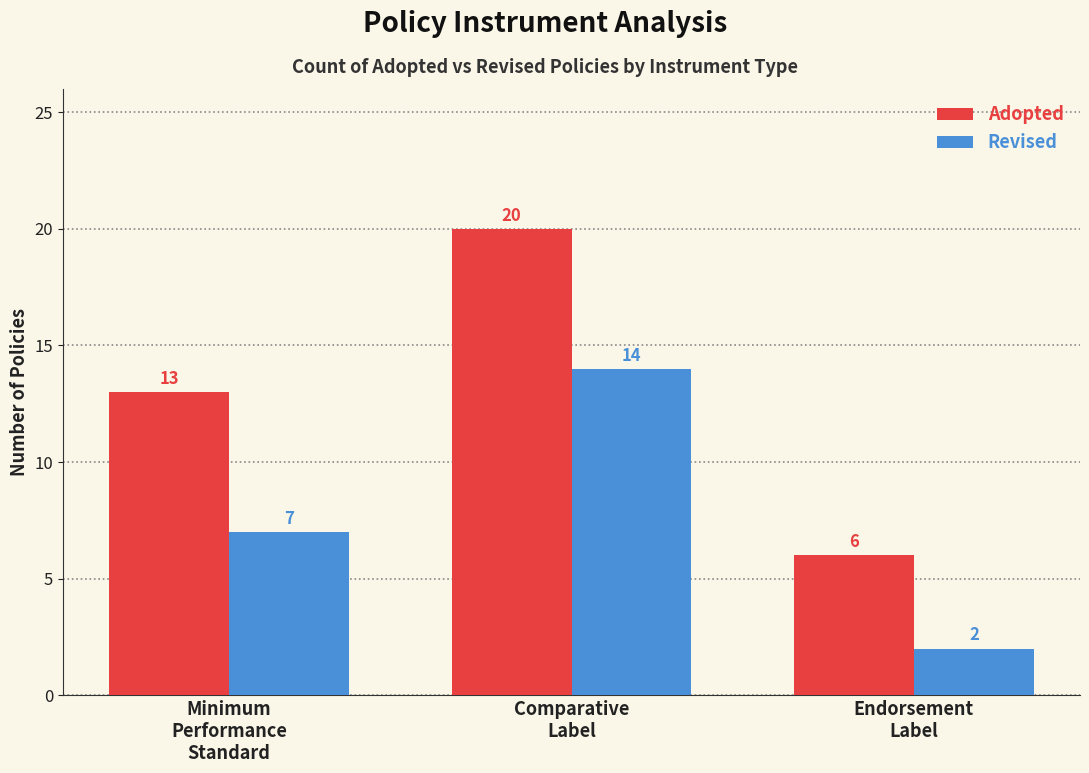

List the series in order of their overall mean, lowest first.

Revised, Adopted